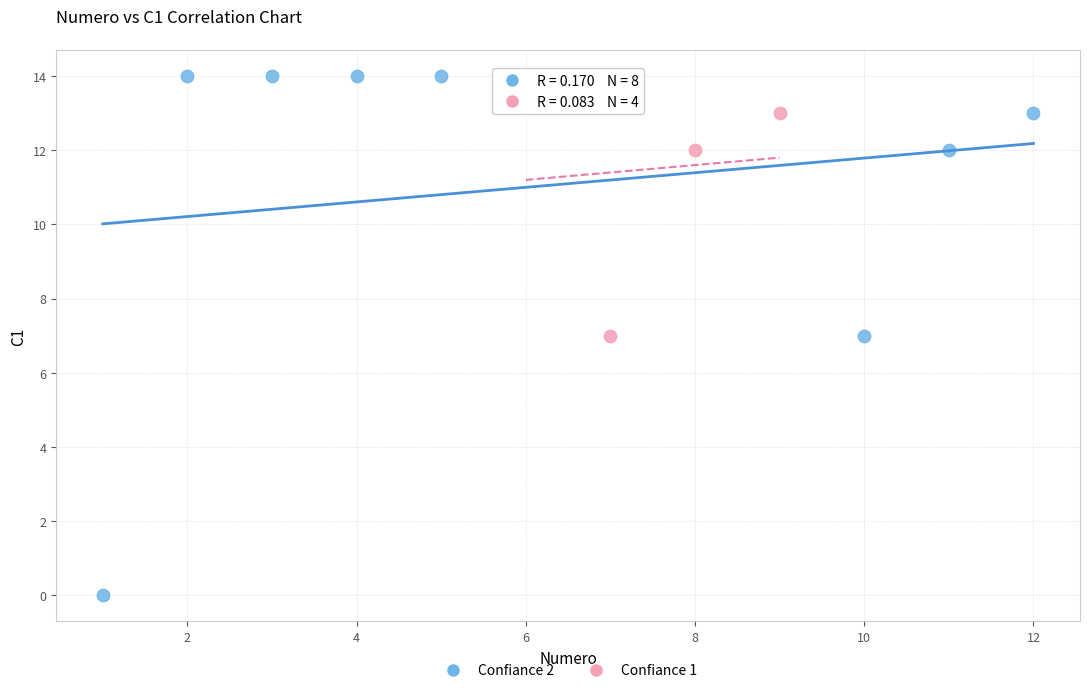

Which series has the largest Y range (max minus min)?

Confiance 2